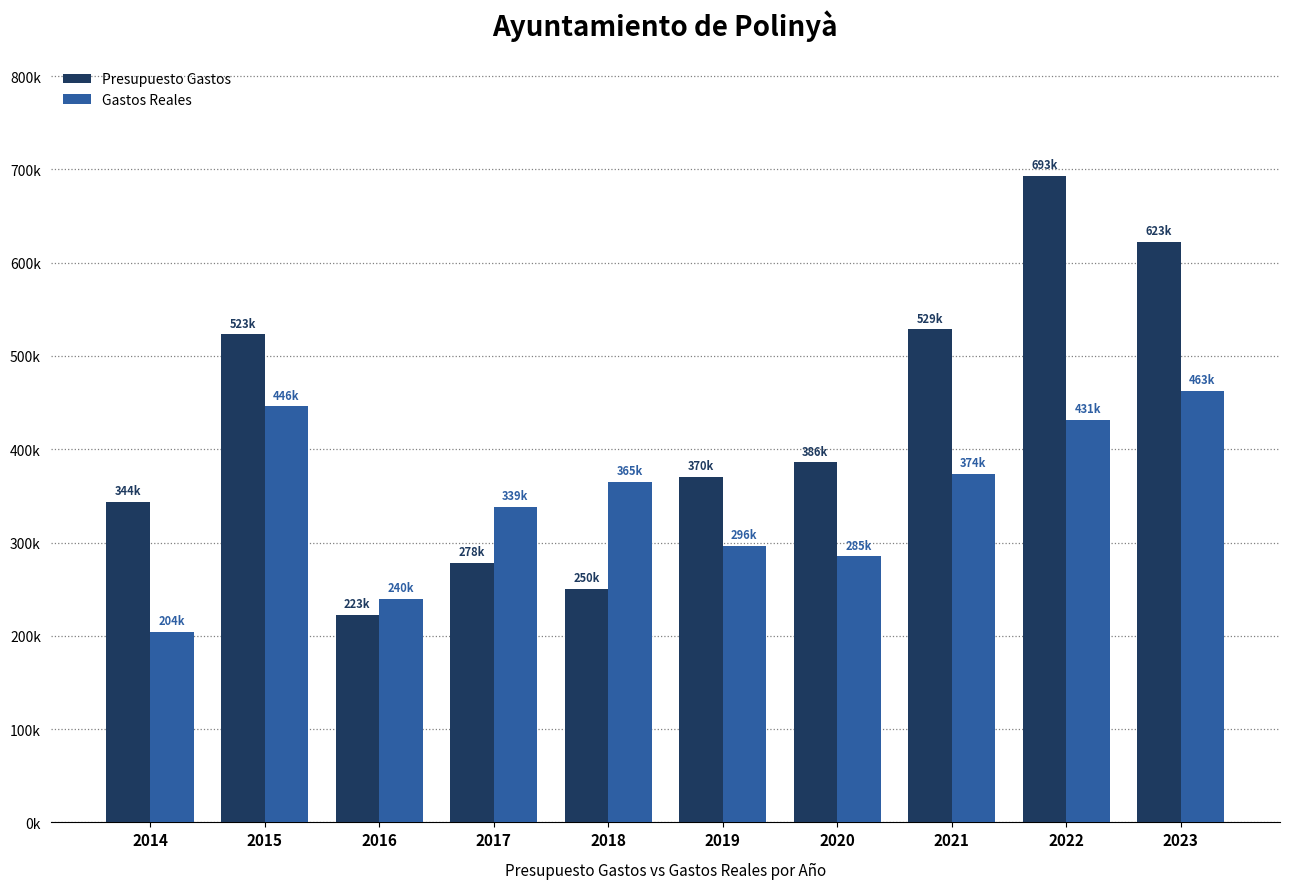

Between 2014 and 2016, which series saw the biggest shift?

Presupuesto Gastos